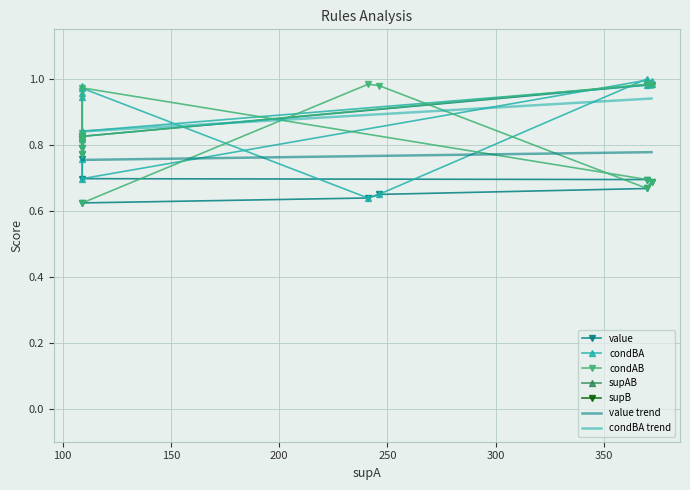

True or false: value trend and condBA trend intersect in this chart.

False